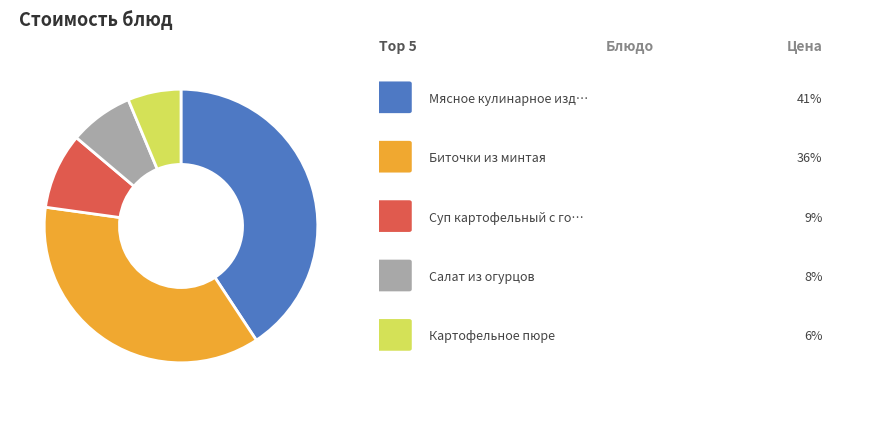

Is there a majority slice in this chart?

No